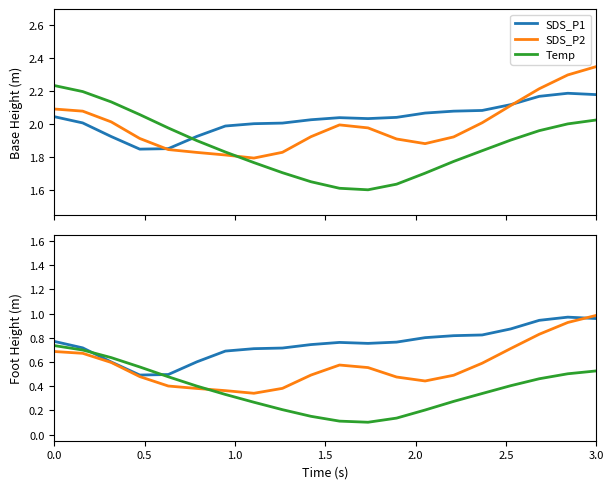

The value of Temp at 0.5 is 0.5. True or false?

False